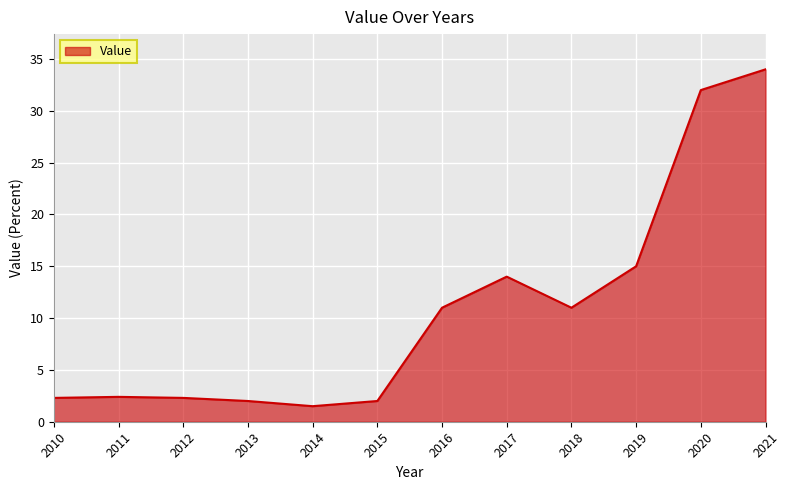

At which label is the value closest to 17?

2019